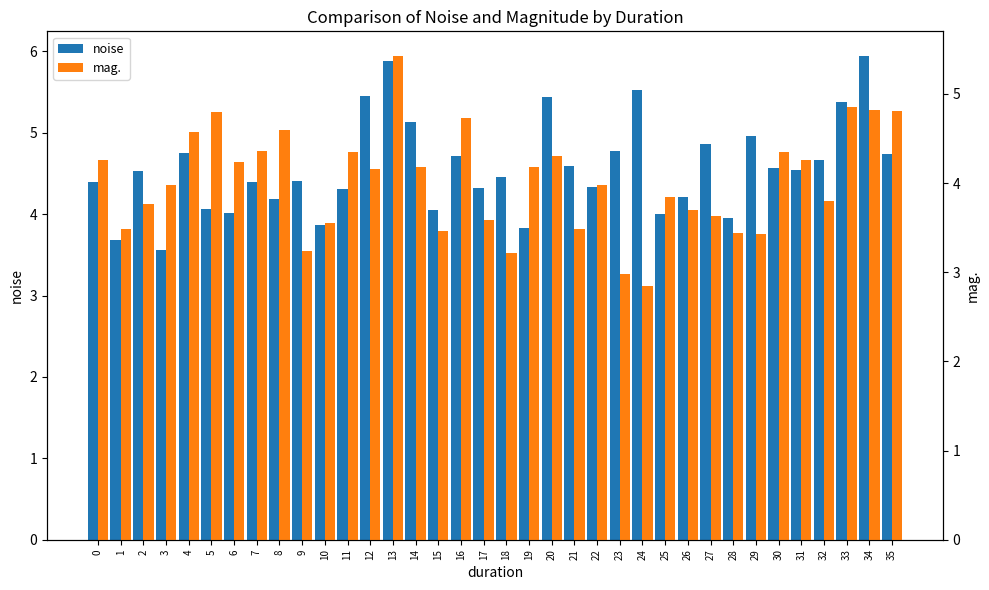

Reading left to right, what are all the values shown in this chart?

noise: 4.4	3.7	4.5	3.6	4.8	4.1	4.0	4.4	4.2	4.4	3.9	4.3	5.4	5.9	5.1	4.0	4.7	4.3	4.5	3.8	5.4	4.6	4.3	4.8	5.5	4.0	4.2	4.9	4.0	5.0	4.6	4.5	4.7	5.4	5.9	4.7
mag.: 4.3	3.5	3.8	4.0	4.6	4.8	4.2	4.4	4.6	3.2	3.6	4.3	4.2	5.4	4.2	3.5	4.7	3.6	3.2	4.2	4.3	3.5	4.0	3.0	2.8	3.8	3.7	3.6	3.4	3.4	4.3	4.3	3.8	4.9	4.8	4.8